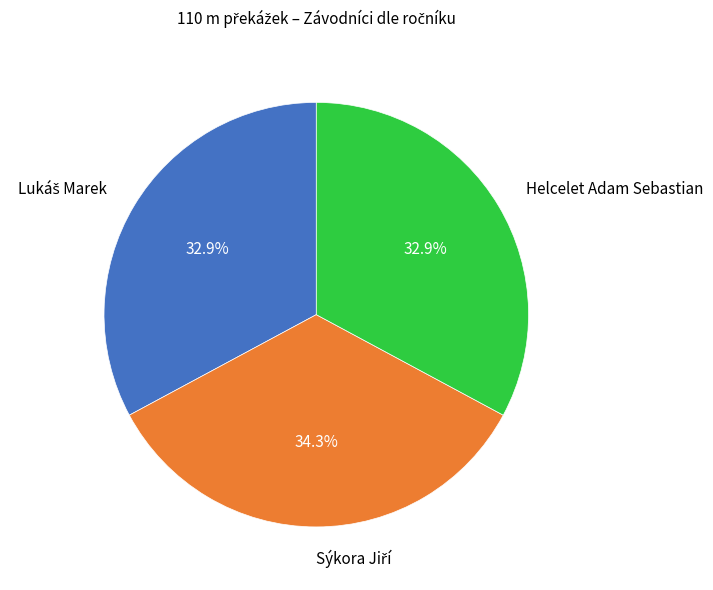

Is there any slice that represents more than half of the pie?

No